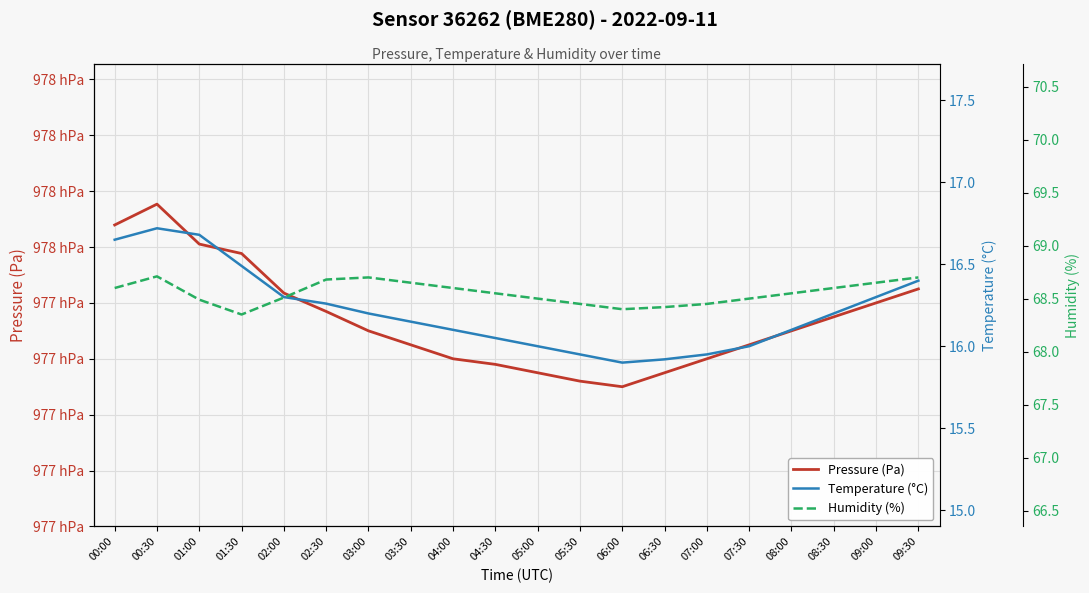

What position from the right is 05:30?

9